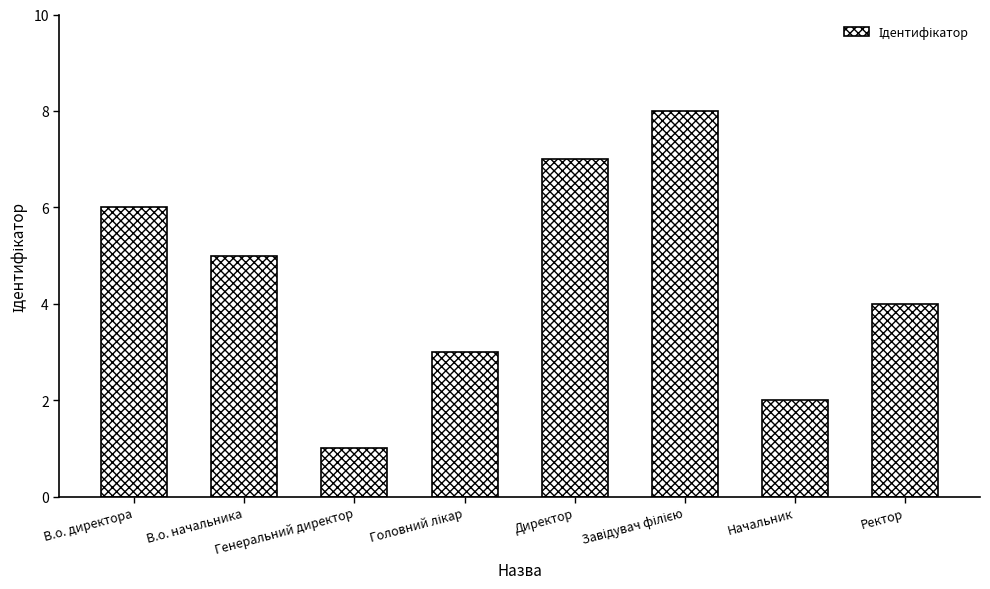

True or false: the data shows 7 at В.о. начальника.

False